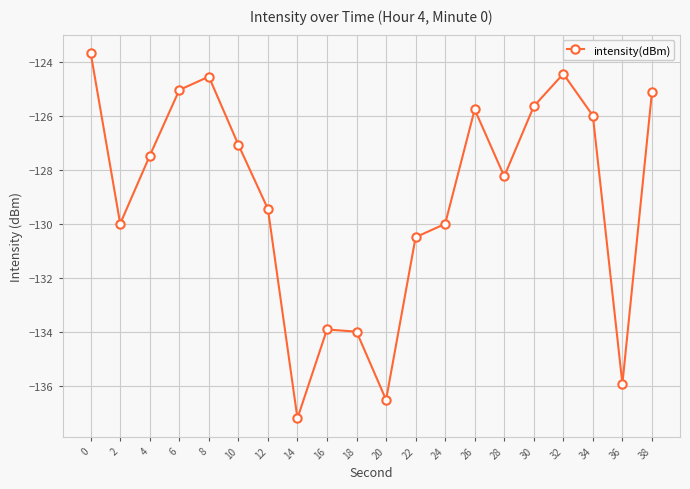

The value at 6 is -79.9. True or false?

False